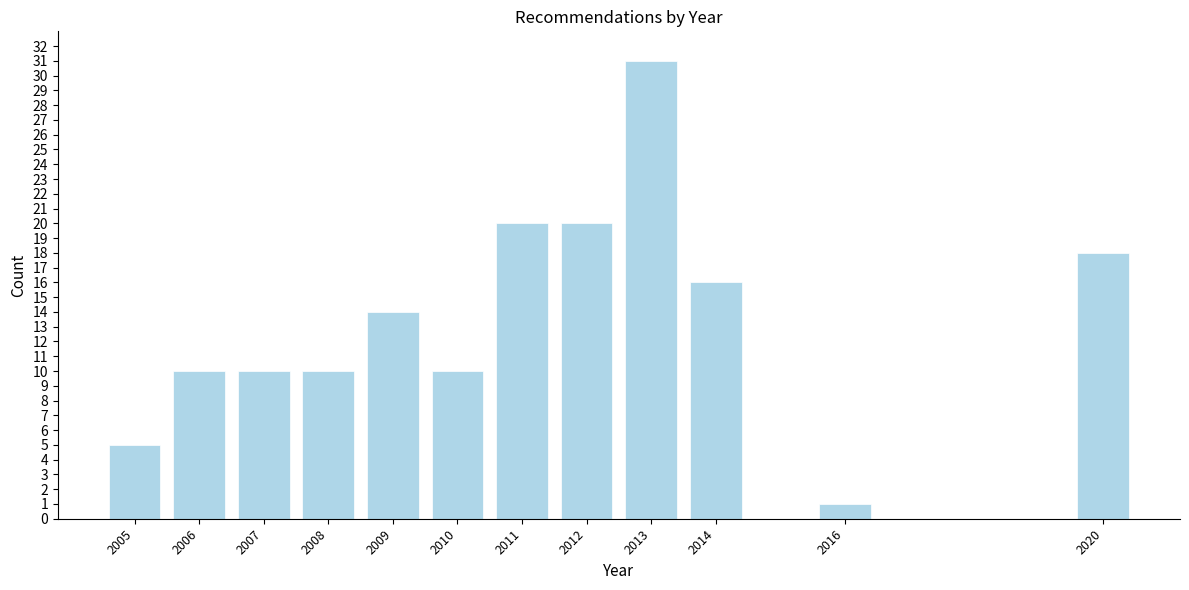

Reading left to right, transcribe all the data shown in this chart.

2005=5	2006=10	2007=10	2008=10	2009=14	2010=10	2011=20	2012=20	2013=31	2014=16	2016=1	2020=18